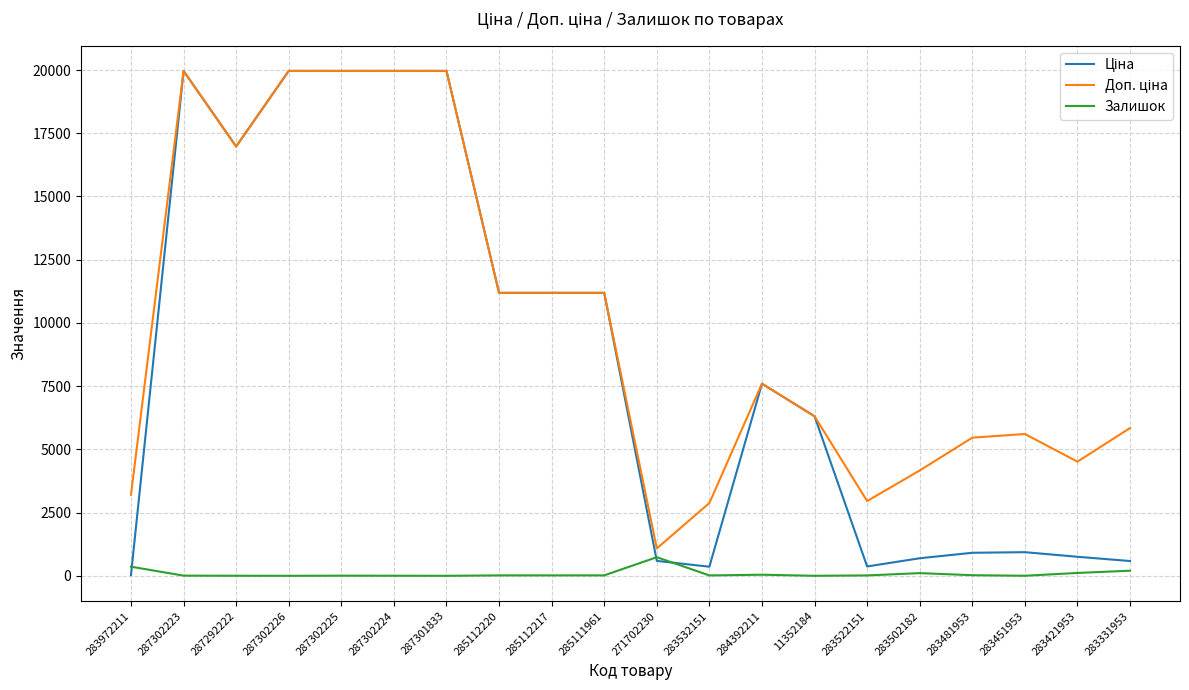

Which label corresponds to the smallest value in the chart?

287302226